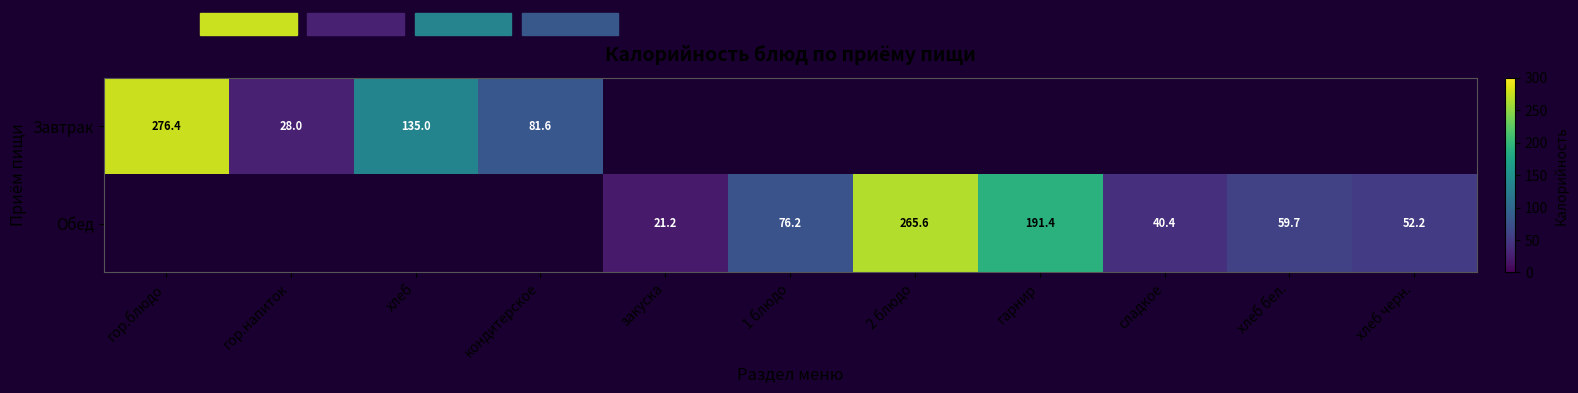

The value of Обед at хлеб бел. is 59.7. True or false?

True